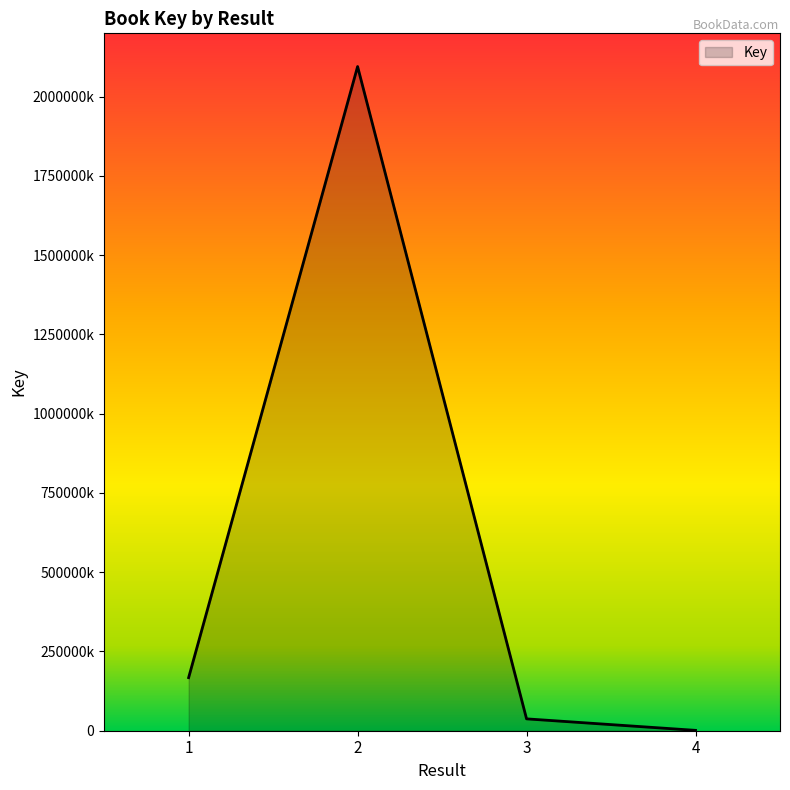

Read the value at 1.

167442647